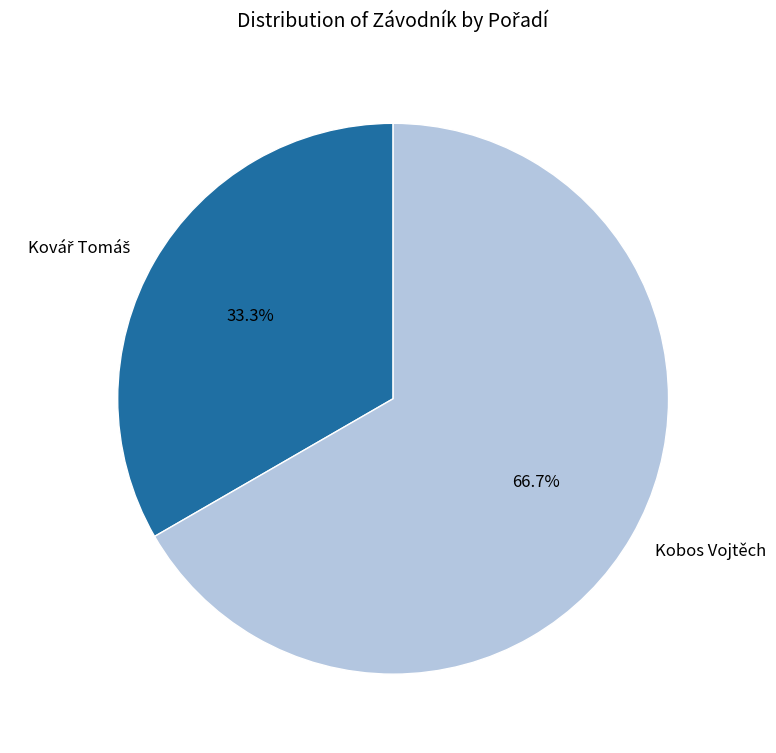

How many segments does this pie chart have?

2